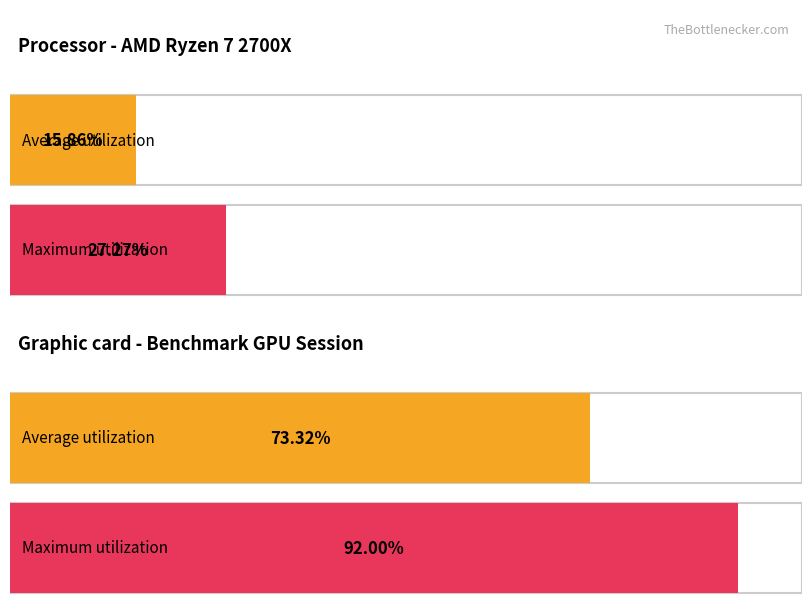

At how many categories does at least one series exceed 88?

1